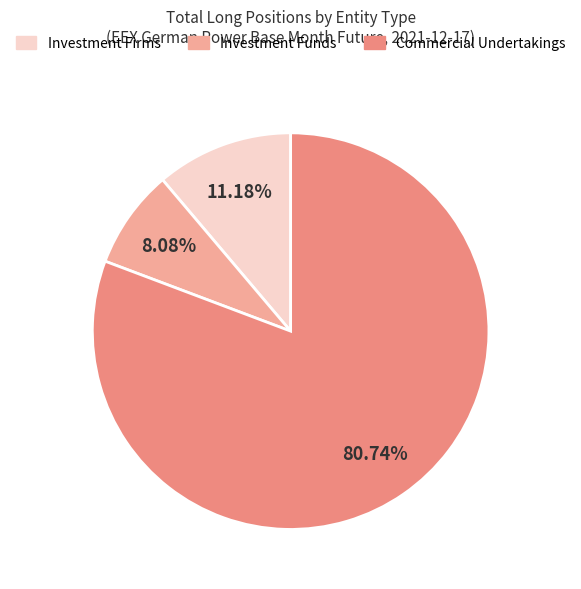

Does any single category account for the majority?

Yes